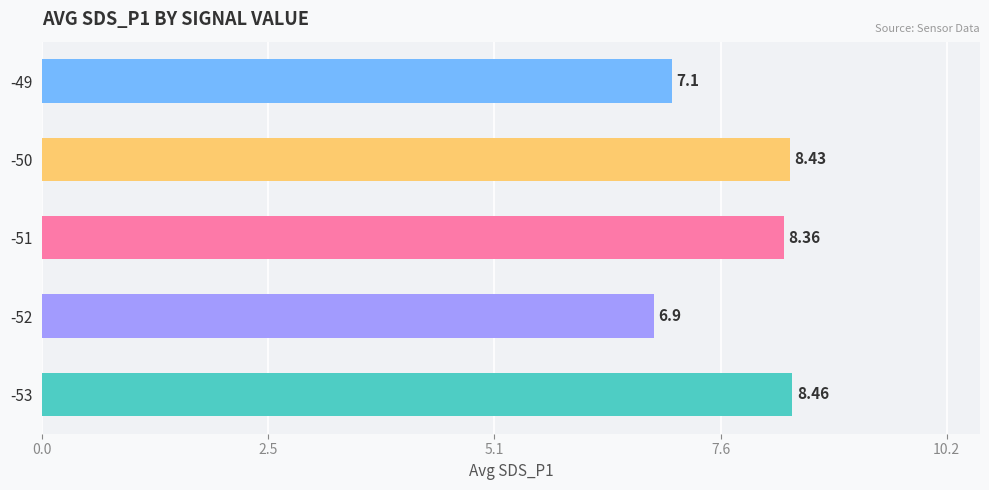

What is the sum of the values at -49 and -53?

15.6